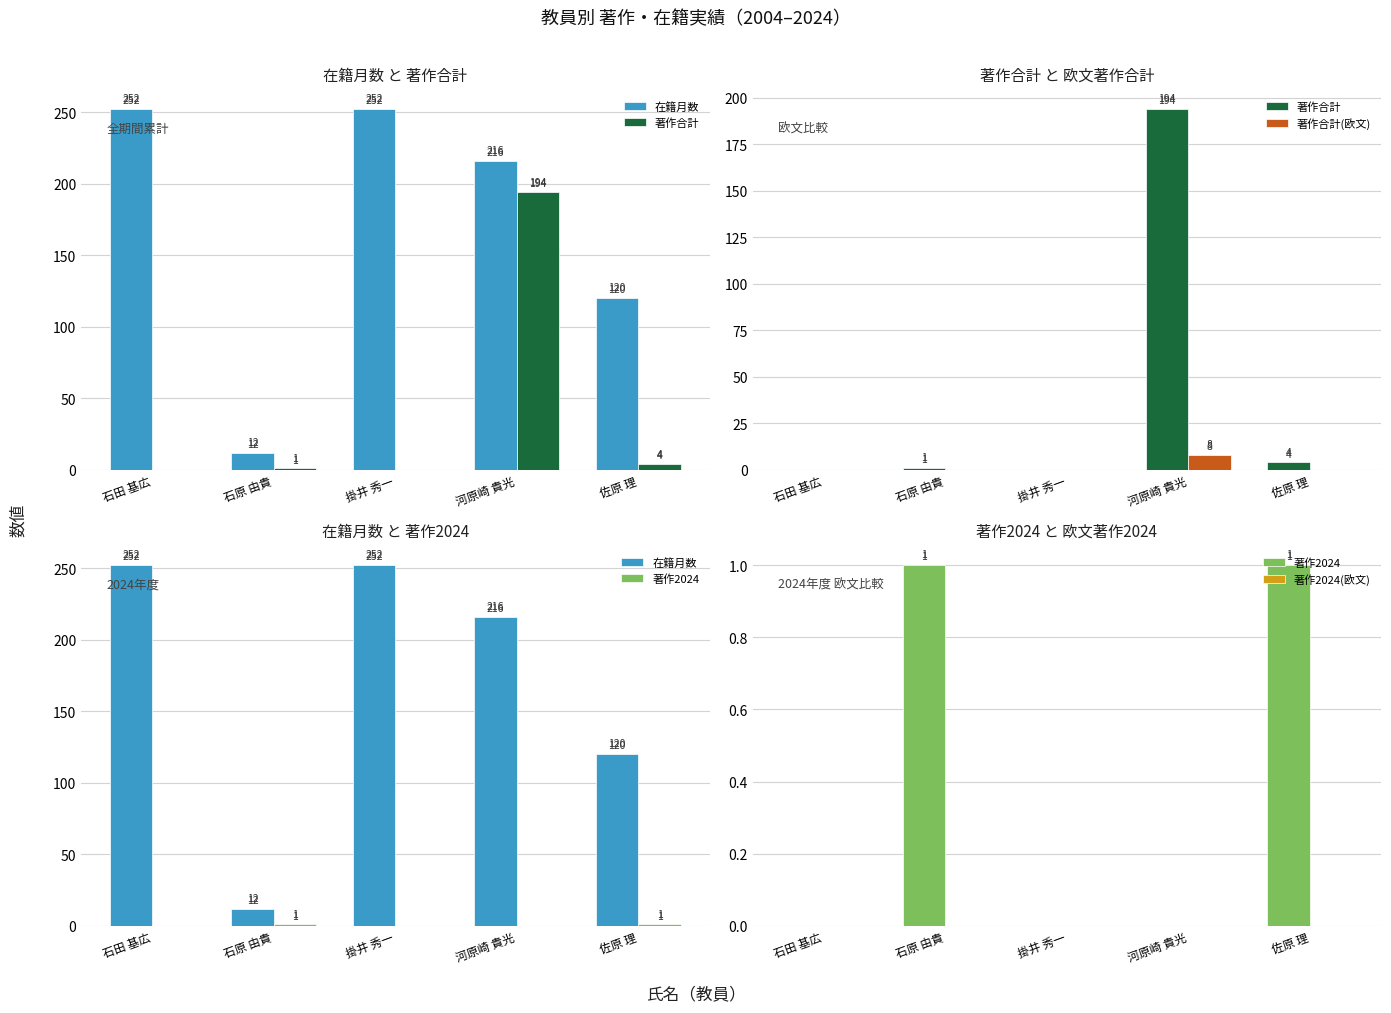

Rank the categories by 著作合計(欧文) value from highest to lowest.

河原崎 貴光, 石田 基広, 石原 由貴, 掛井 秀一, 佐原 理